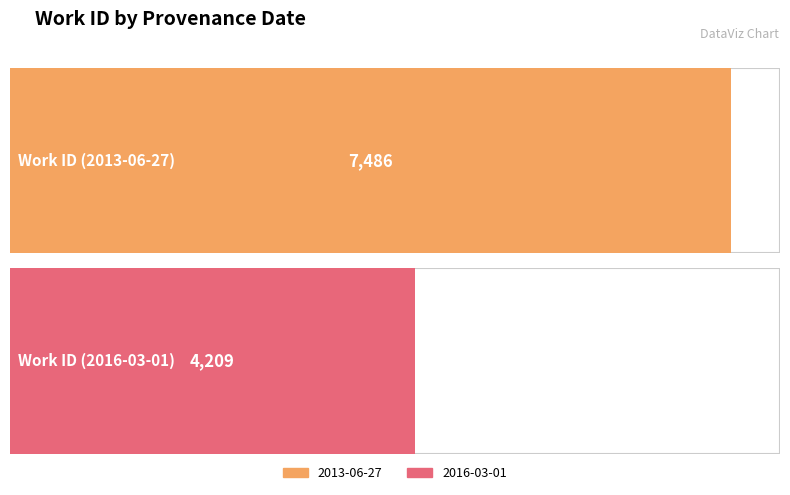

What is the difference between the values at 2016-03-01 and 2013-06-27?

3277